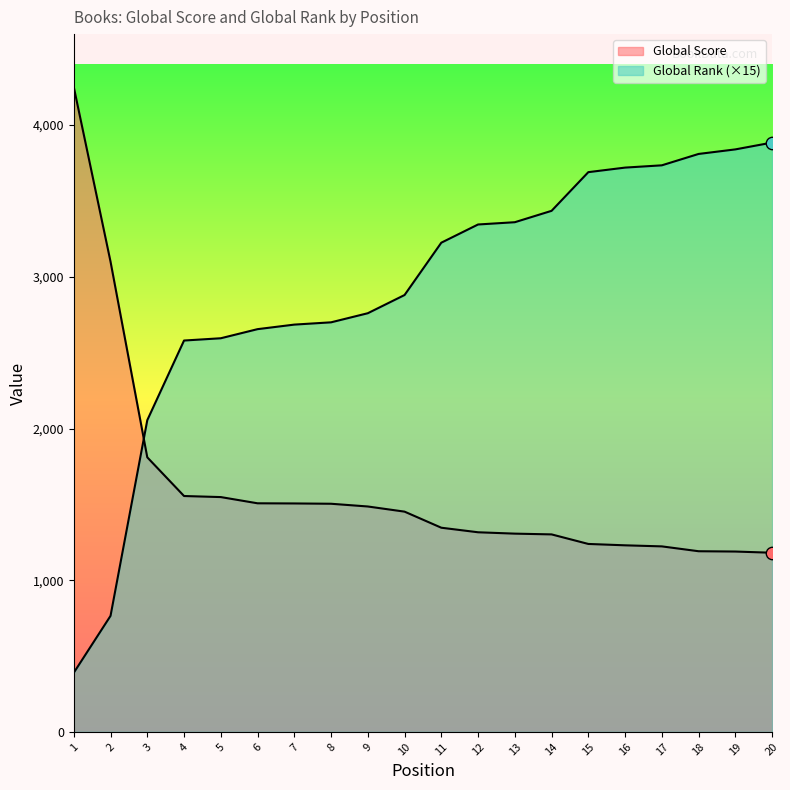

What are all the series names shown in the legend?

Global Score, Global Rank